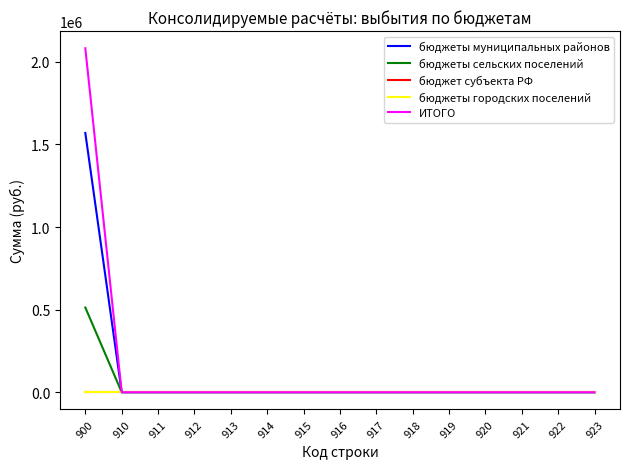

What is the average value of the бюджеты муниципальных районов series?

104666.7